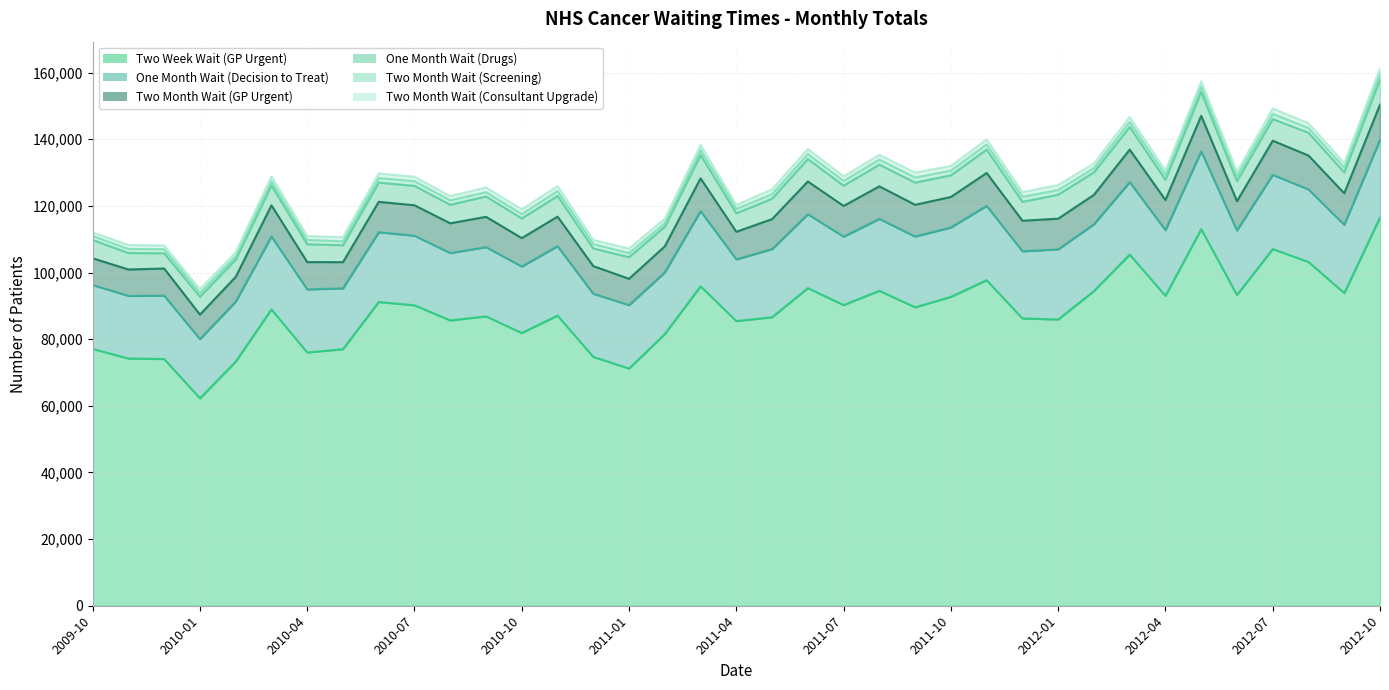

Rank the categories by One Month Wait (Decision to Treat) value from lowest to highest.

2010-01, 2010-02, 2010-05, 2011-02, 2011-04, 2009-11, 2010-04, 2010-12, 2009-12, 2011-01, 2009-10, 2012-06, 2012-04, 2010-10, 2012-02, 2011-12, 2010-08, 2011-05, 2012-09, 2011-07, 2010-09, 2011-10, 2010-11, 2010-07, 2010-06, 2012-01, 2011-09, 2011-08, 2012-03, 2012-08, 2010-03, 2011-06, 2012-07, 2011-11, 2011-03, 2012-05, 2012-10